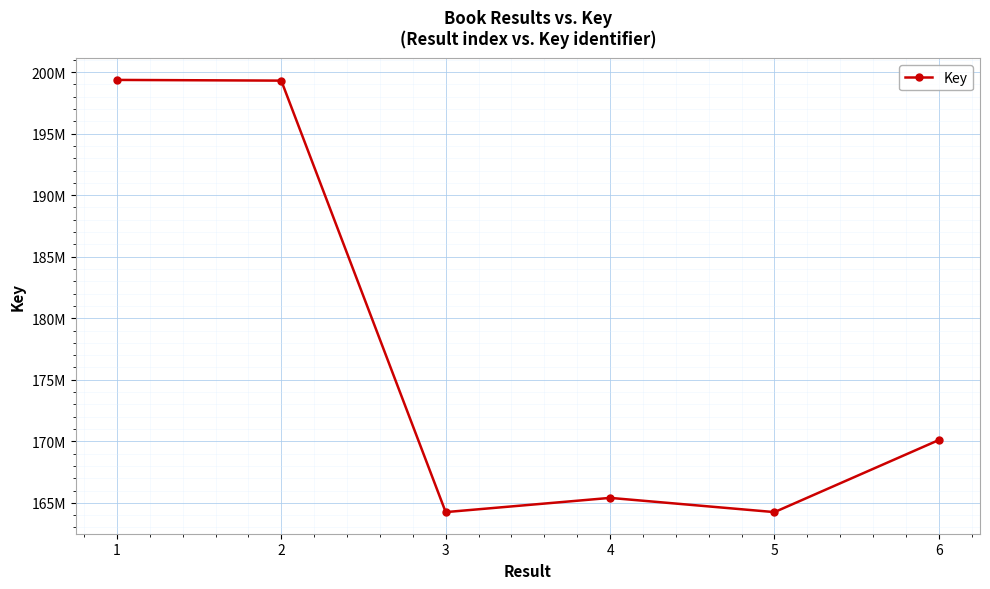

Where does the data first go above 170106096?

1